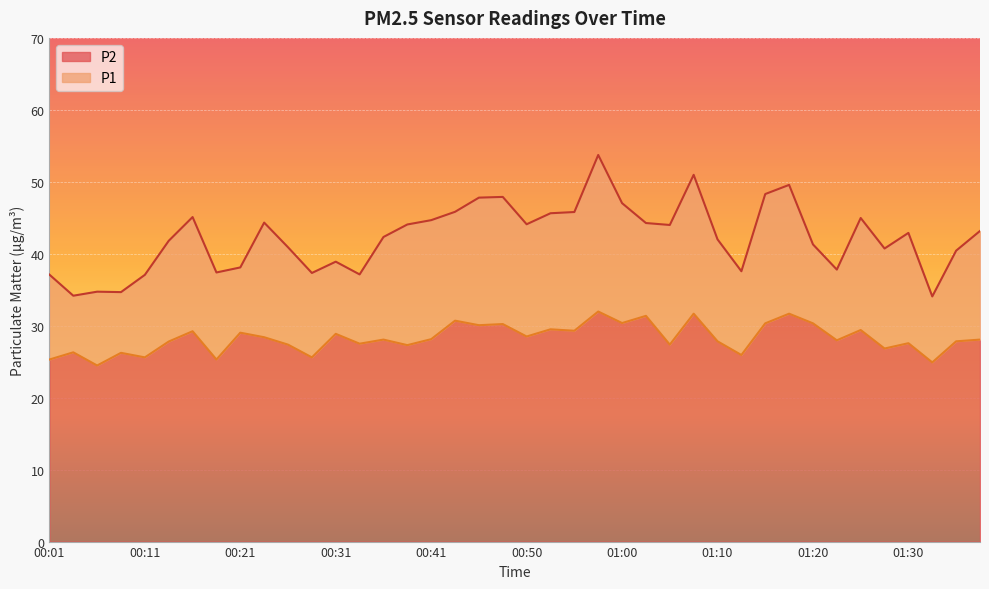

What is the maximum value for P2?

32.0